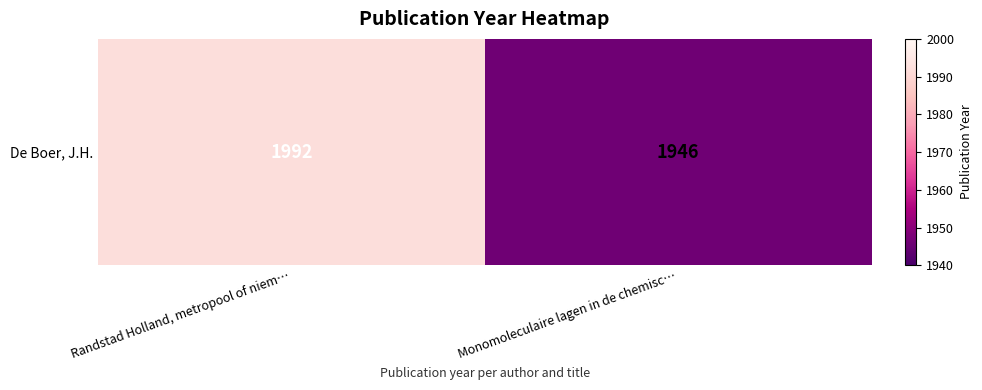

The chart shows a value of 875 at Randstad Holland, metropool of niem…. True or false?

False